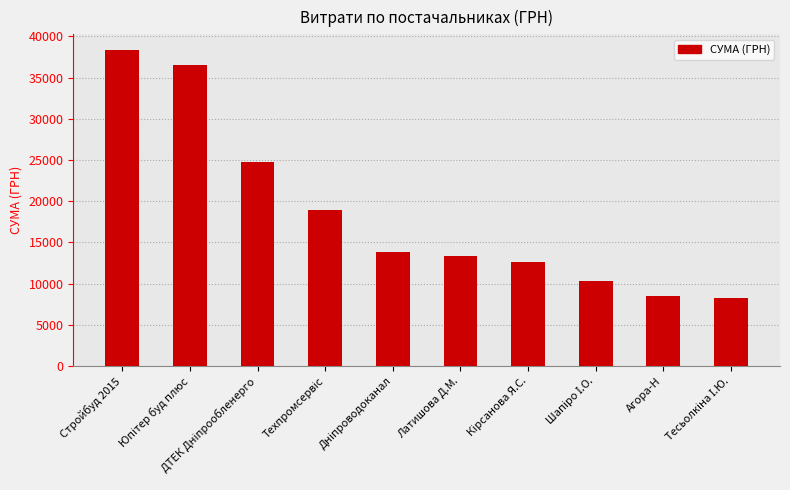

Which category has the highest value across all series?

Стройбуд 2015